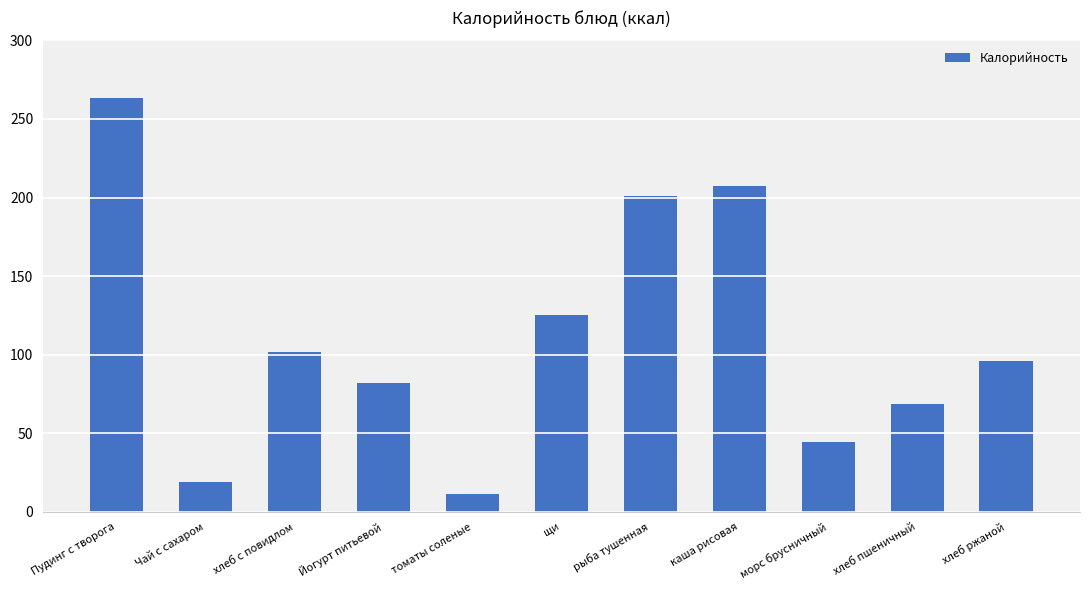

Where does the data first go above 95?

Пудинг с творога